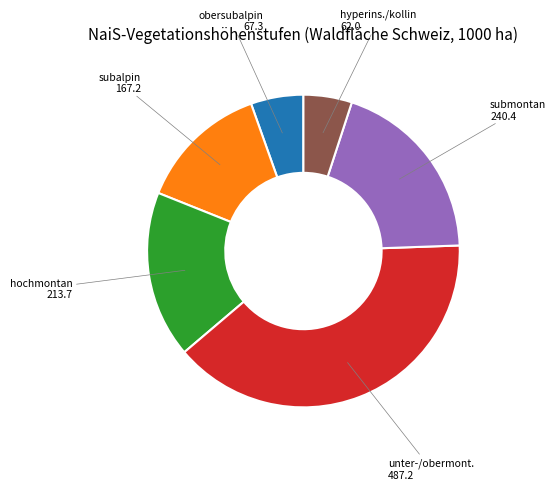

Does any single category account for the majority?

No